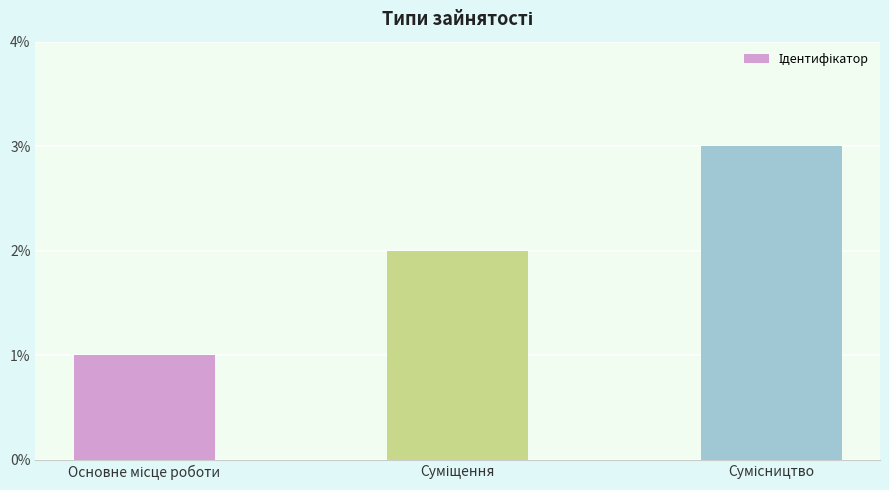

What is the maximum value shown in the chart?

3